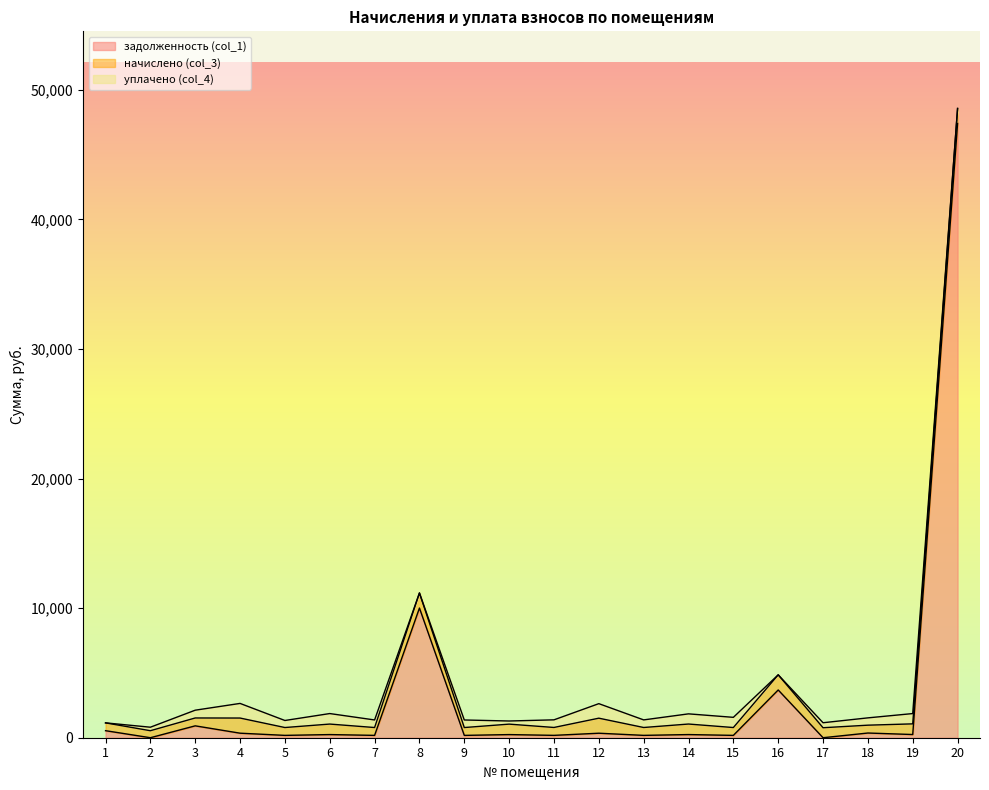

Rank the series at 18 from lowest to highest value.

задолженность (col_1), уплачено (col_4), начислено (col_3)